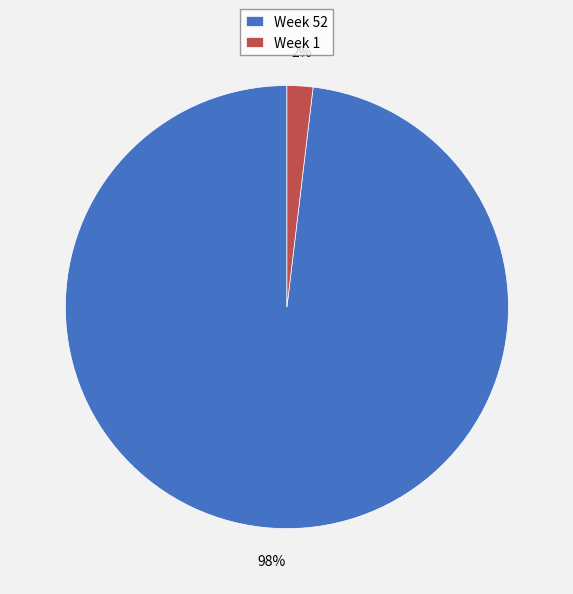

To the nearest percent, what portion does Week 1 represent?

2%